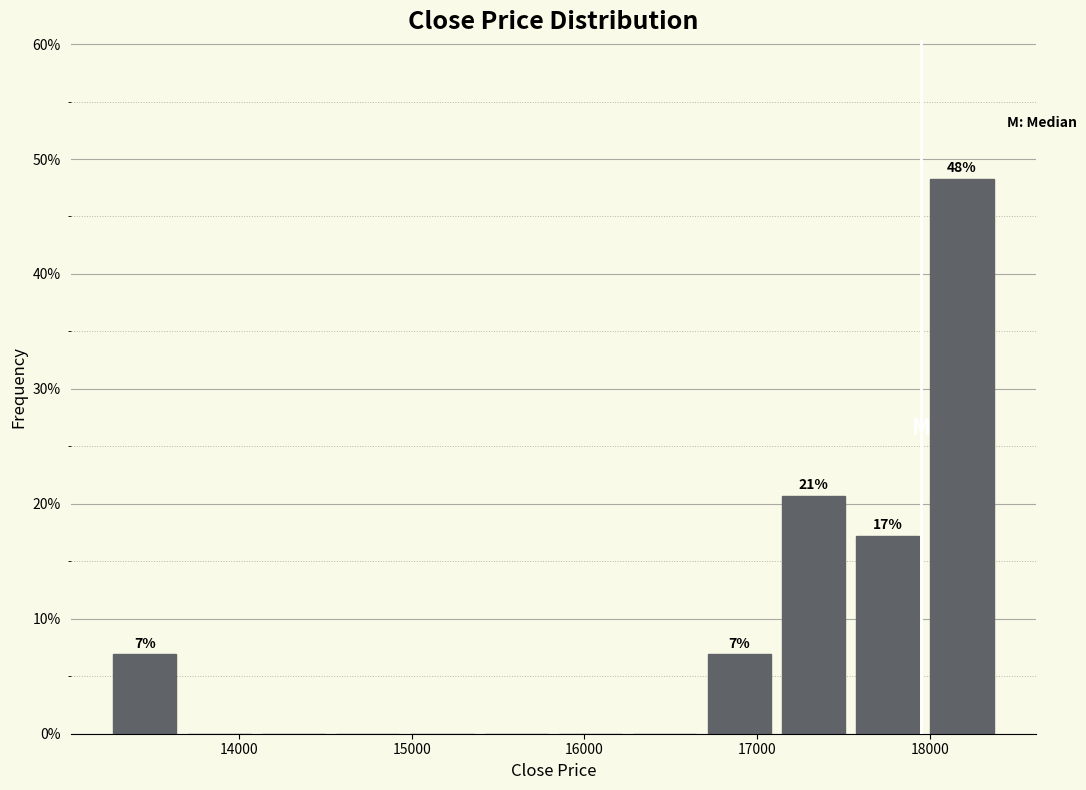

Over which range of the x-axis is the bar tallest?

17970 to 18400